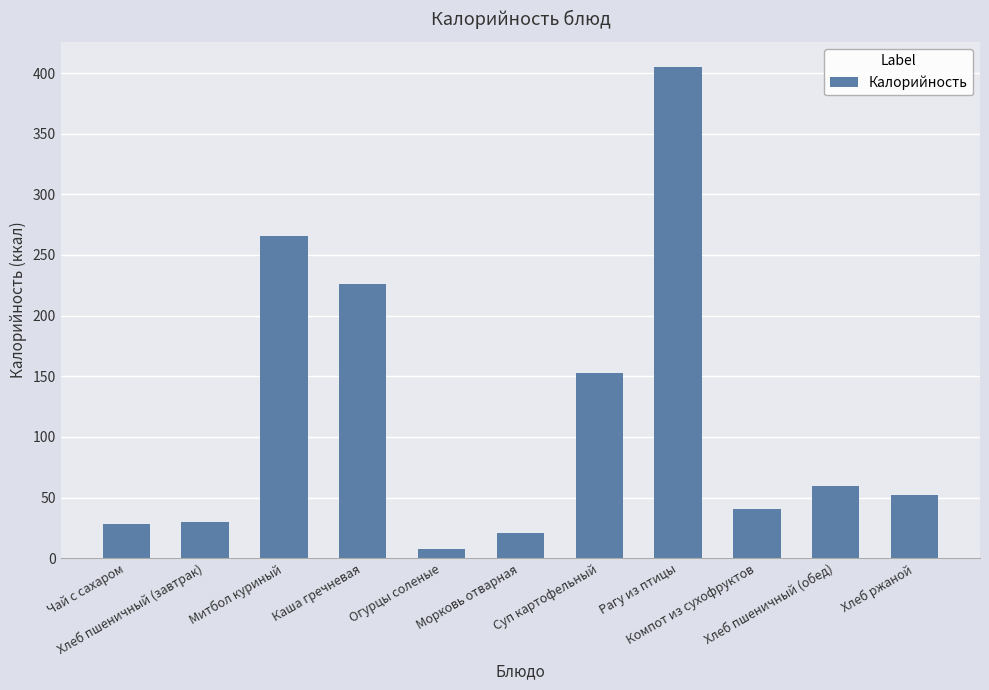

The value at Морковь отварная is 34.6. True or false?

False